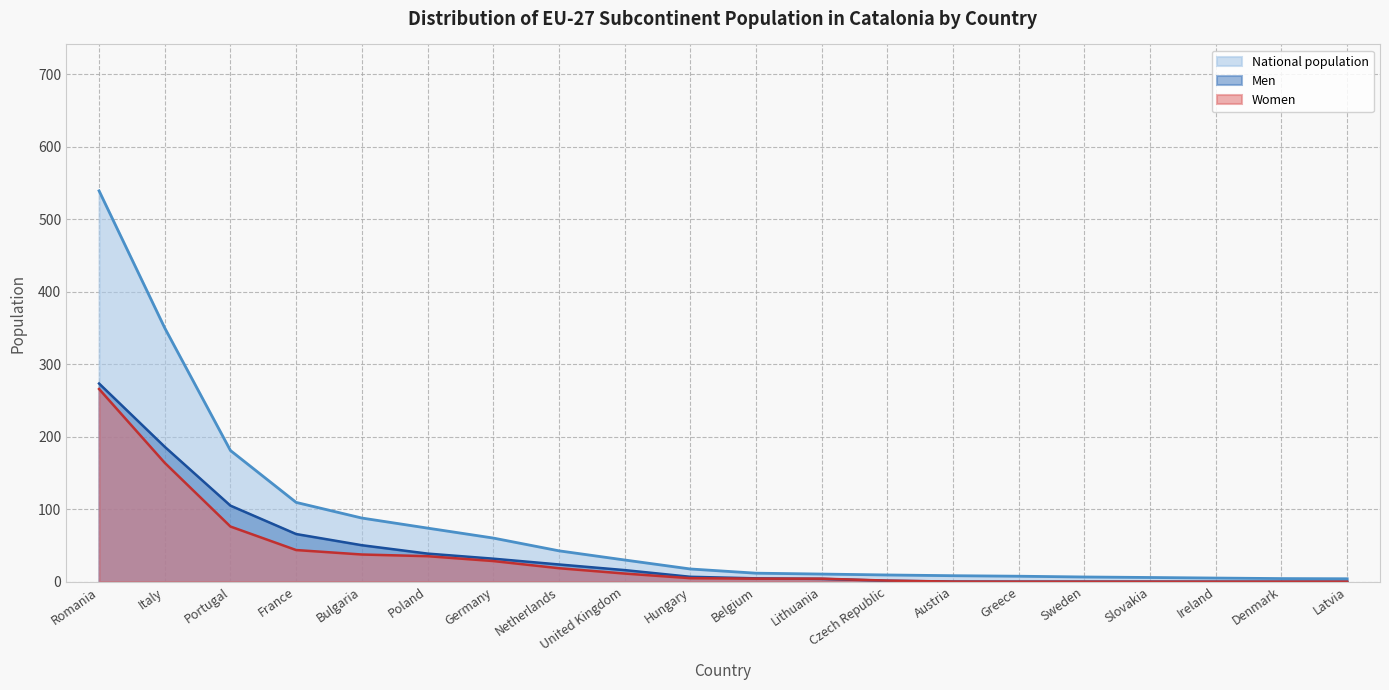

List the labels in order of National population value, largest first.

Romania, Italy, Portugal, France, Bulgaria, Poland, Germany, Netherlands, United Kingdom, Hungary, Belgium, Lithuania, Czech Republic, Austria, Greece, Sweden, Slovakia, Ireland, Denmark, Latvia